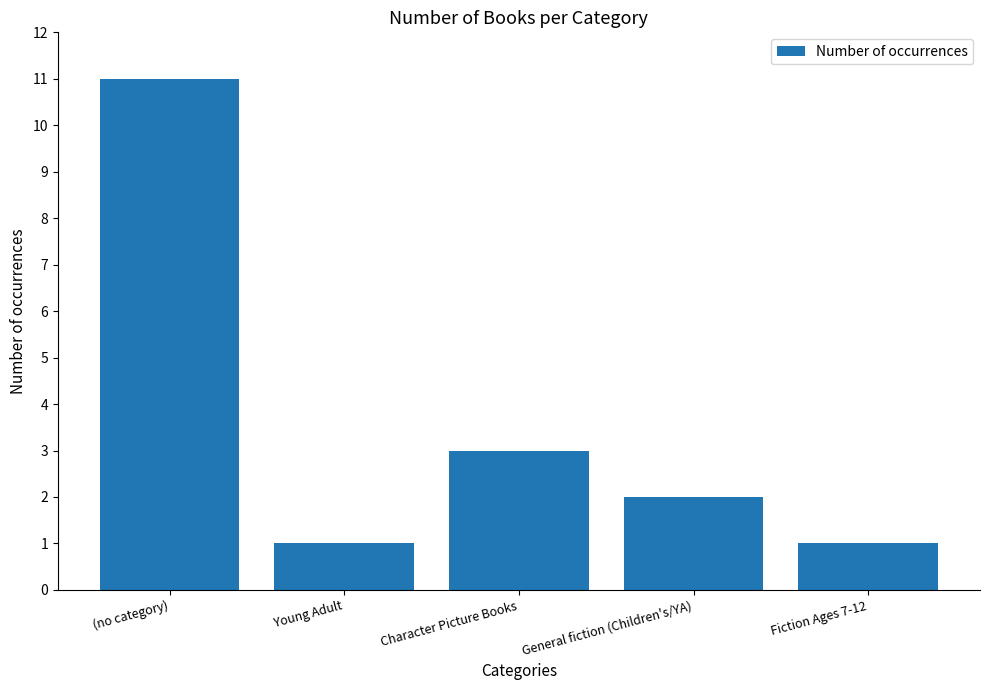

What is the ratio of the value at General fiction (Children's/YA) to the value at Character Picture Books?

0.7